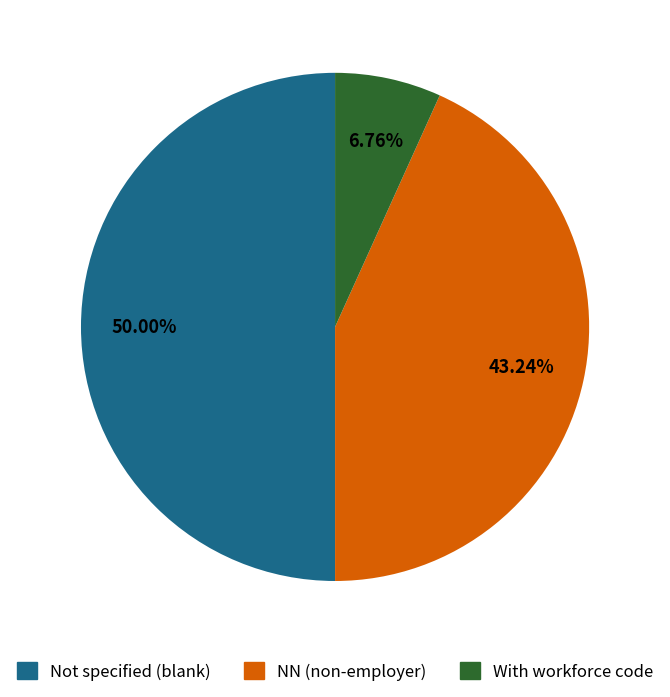

To the nearest percent, what is the difference between the largest and smallest slice percentages?

43%